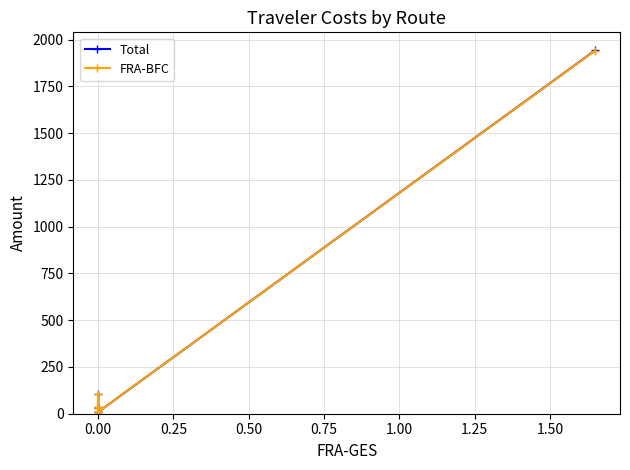

Does the chart have visible grid lines?

Yes